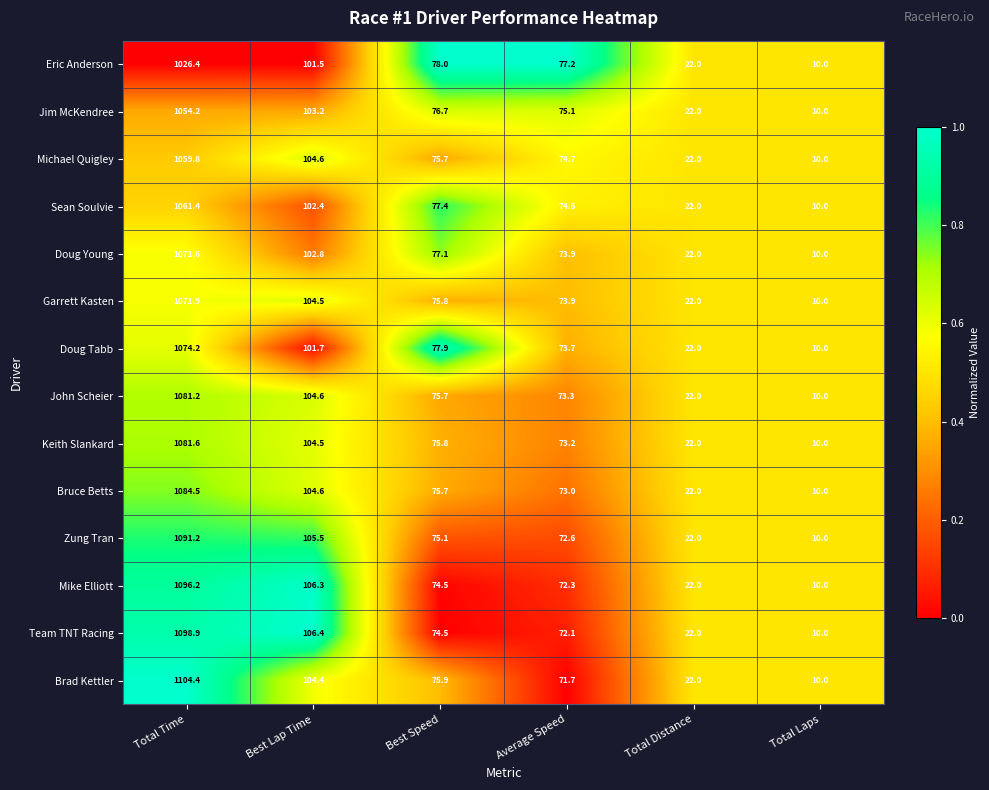

List the series in order of their peak value, lowest first.

Eric Anderson, Jim McKendree, Michael Quigley, Sean Soulvie, Doug Young, Garrett Kasten, Doug Tabb, John Scheier, Keith Slankard, Bruce Betts, Zung Tran, Mike Elliott, Team TNT Racing, Brad Kettler